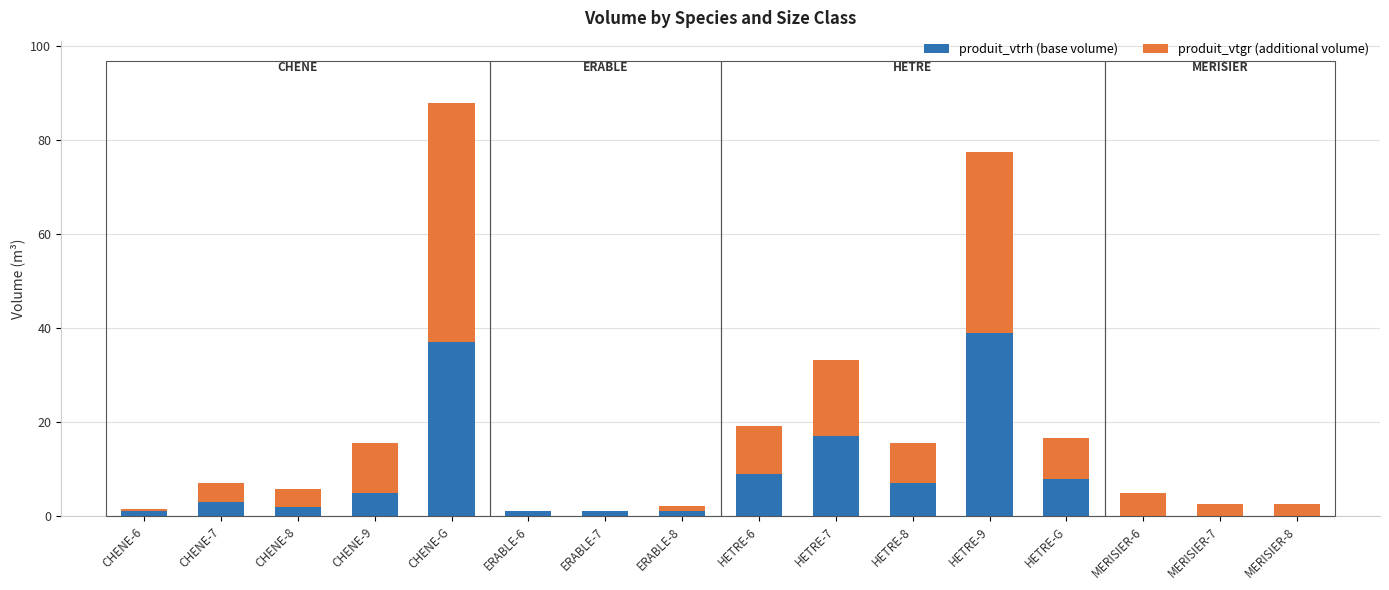

At which category is the sum across all series the highest?

CHENE-G